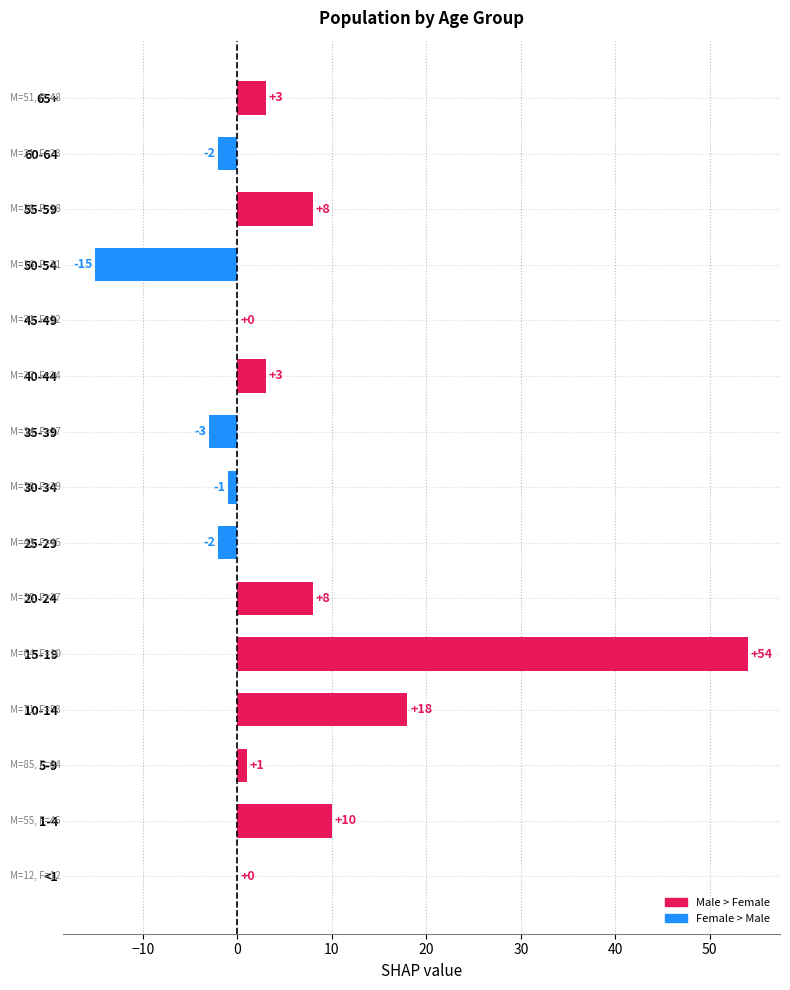

Is it true that the value at 5-9 is 1?

True